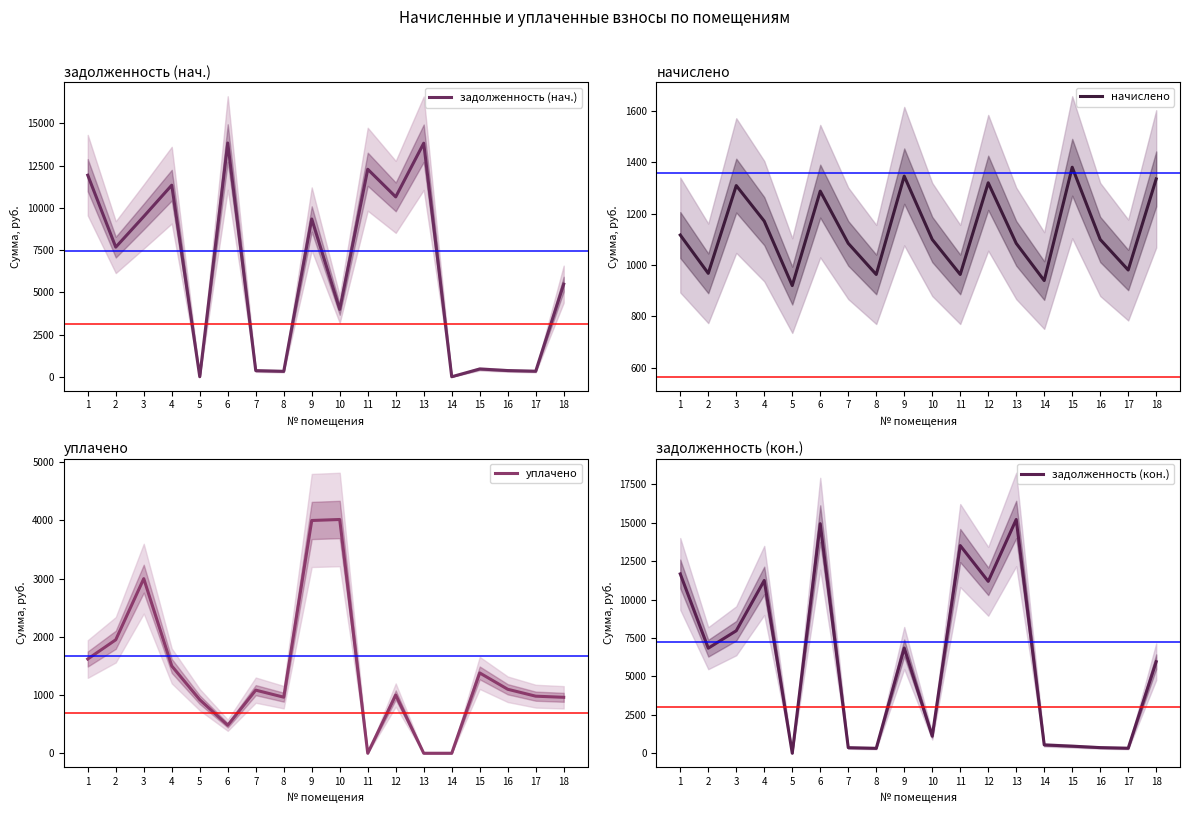

At which label does начислено first exceed 1099?

1